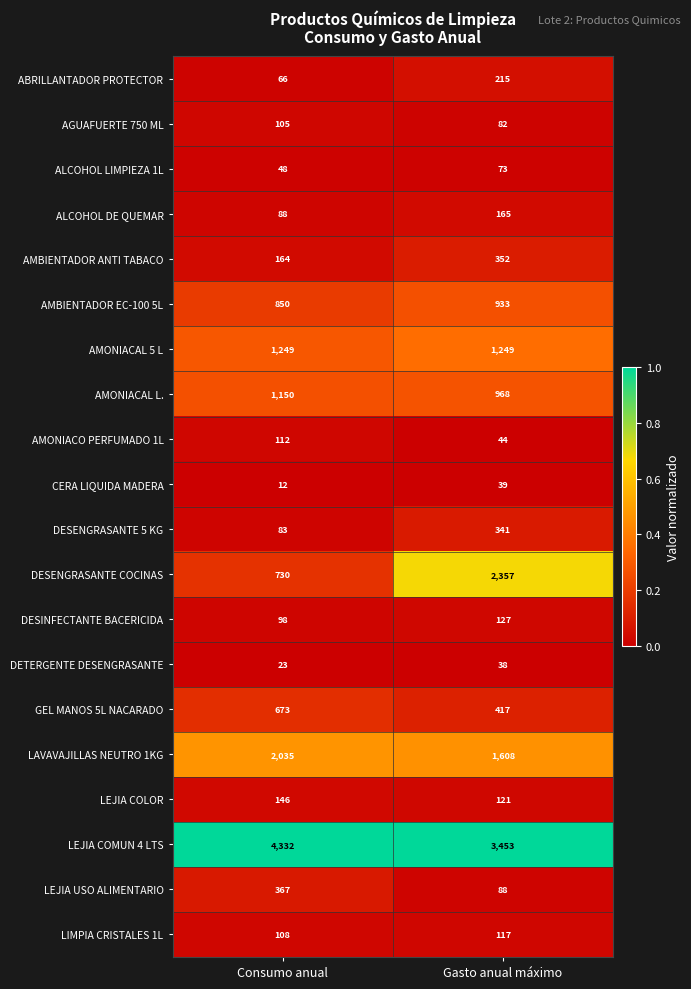

What is the difference between the DESENGRASANTE 5 KG values at Gasto anual máximo and Consumo anual?

258